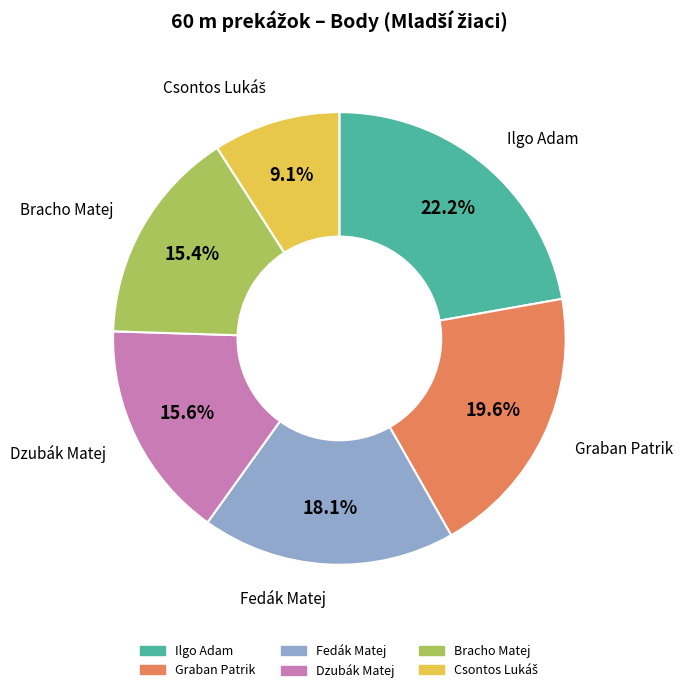

What is the ratio of the value at Bracho Matej to the value at Dzubák Matej?

1.0